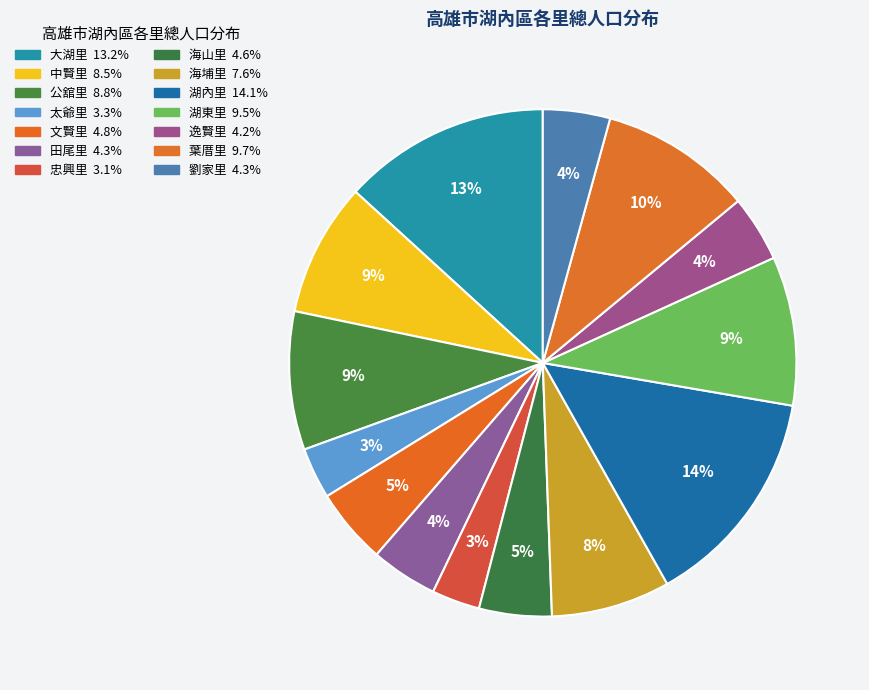

Approximately how many times larger is the value at 田尾里 compared to 公舘里?

0.5